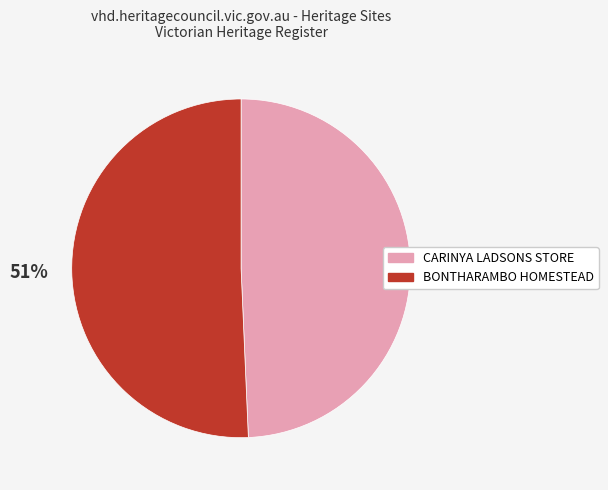

Do CARINYA LADSONS STORE and BONTHARAMBO HOMESTEAD together represent more than half of the pie?

Yes